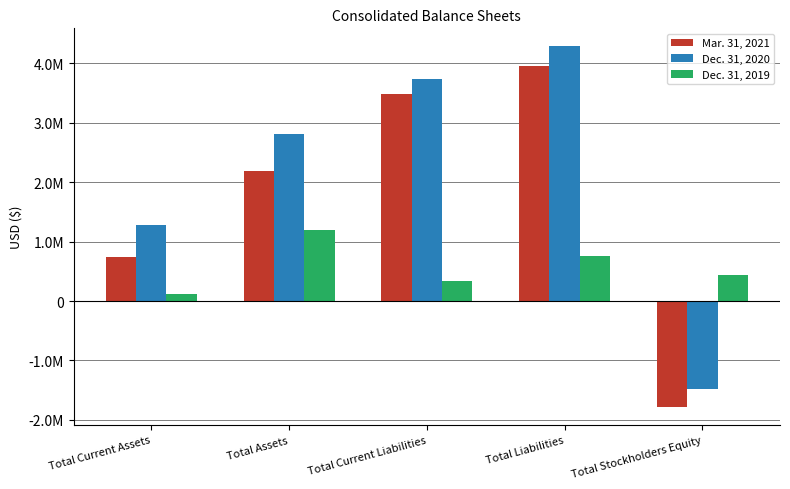

Does the chart contain any negative values?

Yes